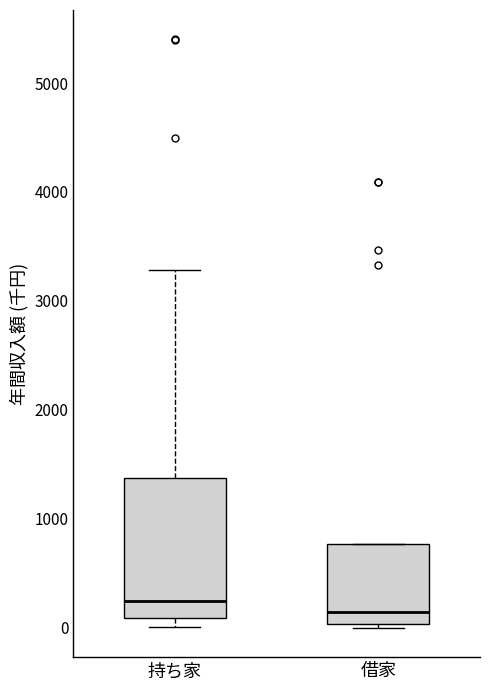

Reading left to right, transcribe this box plot: for each box, give where its median line is, the range the box spans, and where its two whiskers end, as read against the y-axis. The values are not printed on the chart, so give them approximately, as read against the axis.

持ち家: median 200, box 100 to 1400, whiskers 0 to 3300
借家: median 100, box 0 to 800, whiskers 0 (just below the box's lower edge) to 800